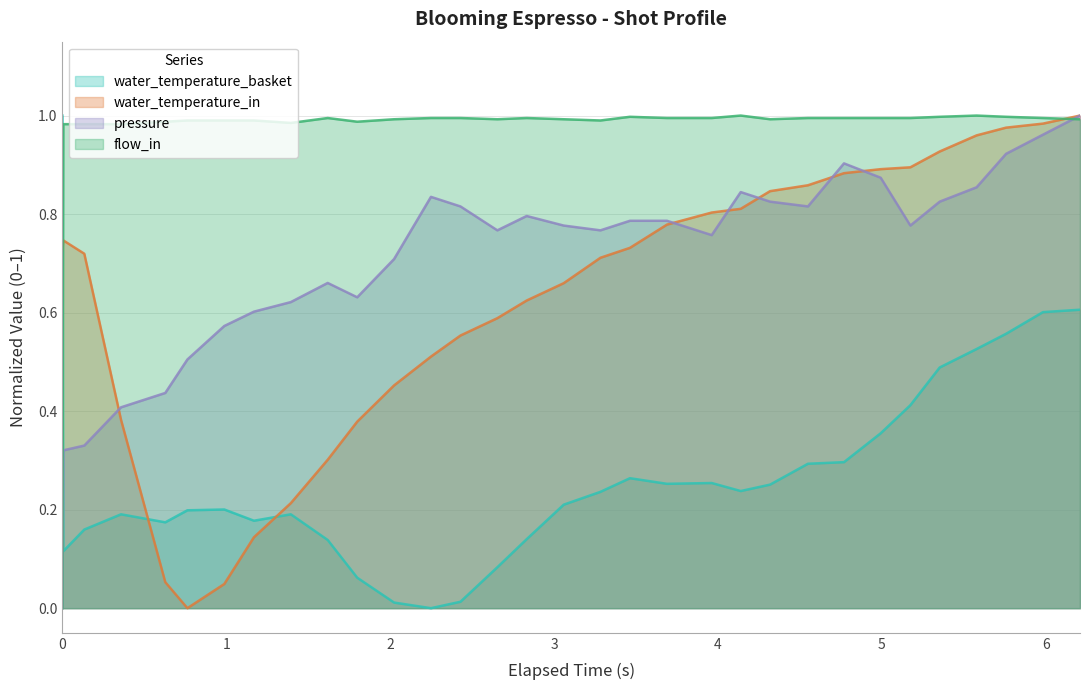

Does the chart have visible grid lines?

Yes